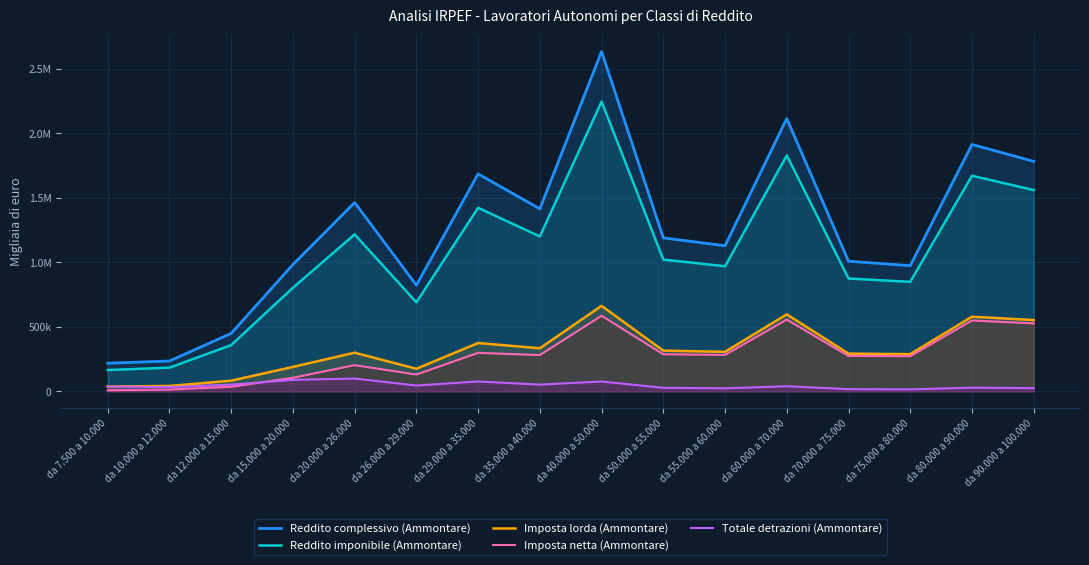

What is the sum of all Reddito imponibile (Ammontare) values?

17063718